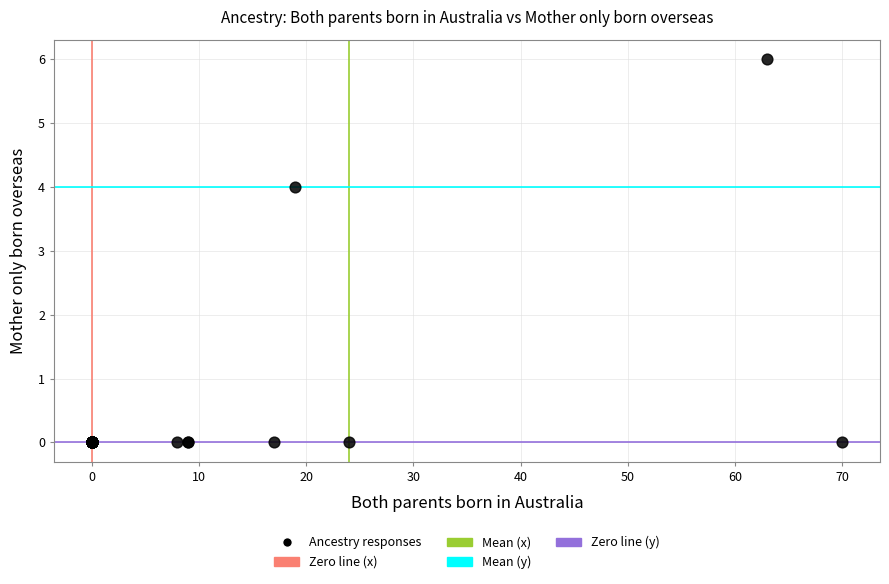

What Y value in the scatter plot is closest to 3?

4